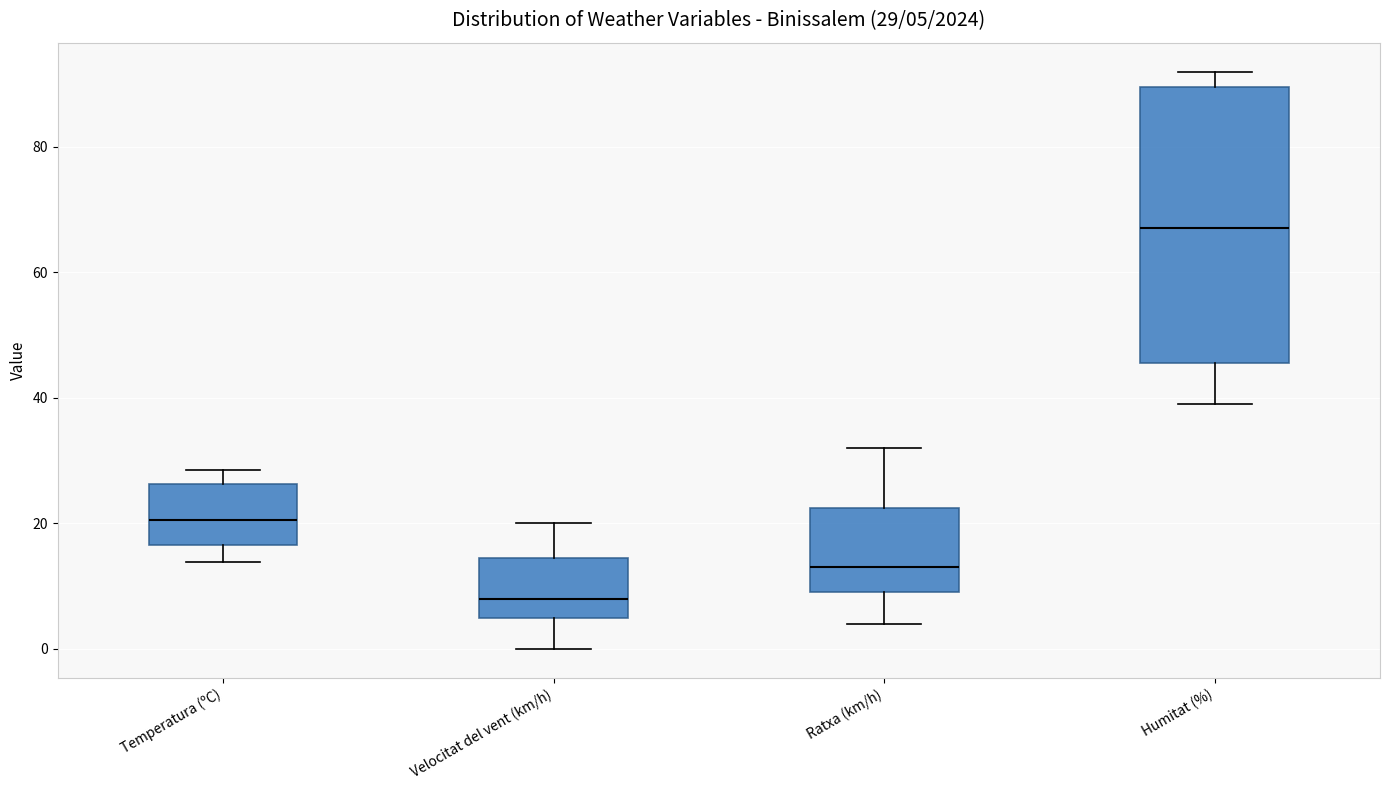

Which box's median line is the lowest?

Velocitat del vent (km/h)